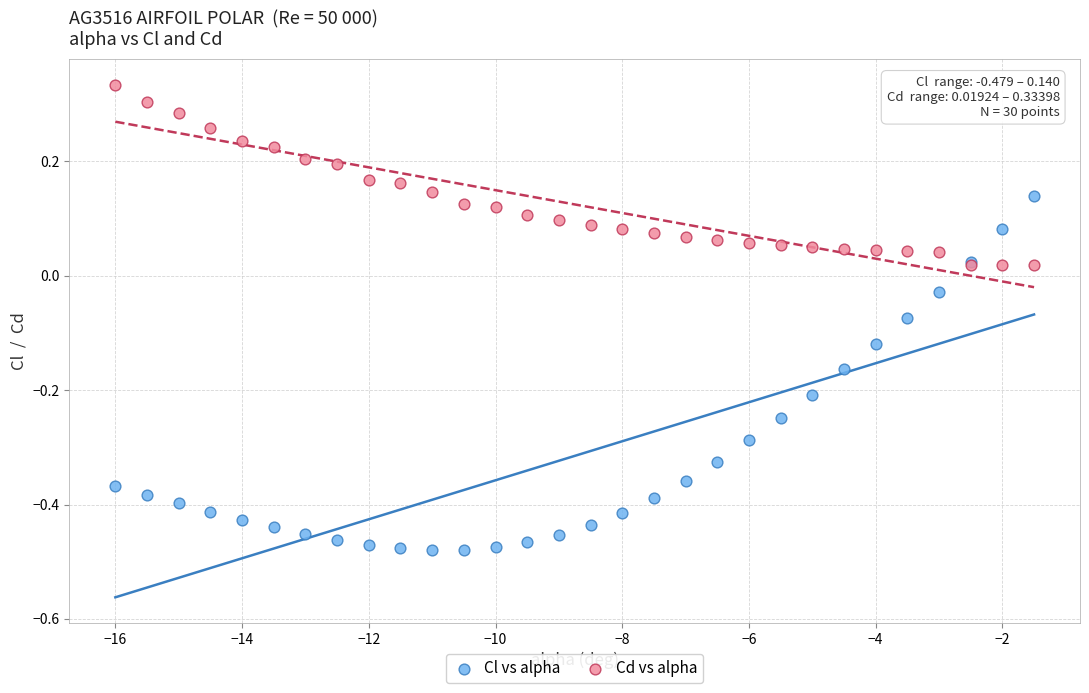

What is the X range (max minus min) for the scatter plot?

14.5